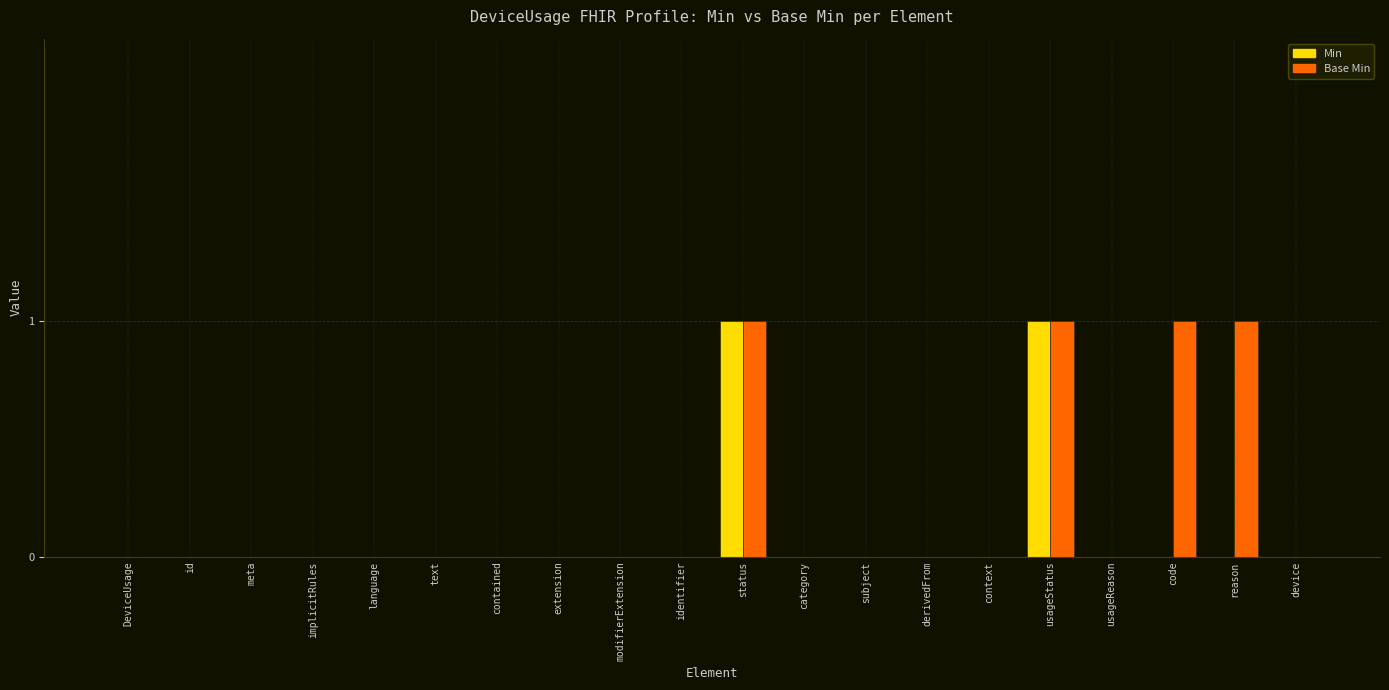

Which series has the largest total across all categories?

Base Min